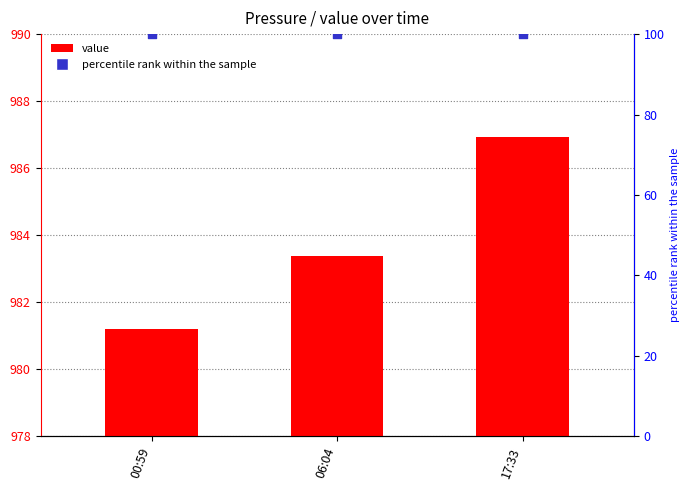

At which category is the sum across all series the highest?

17:33